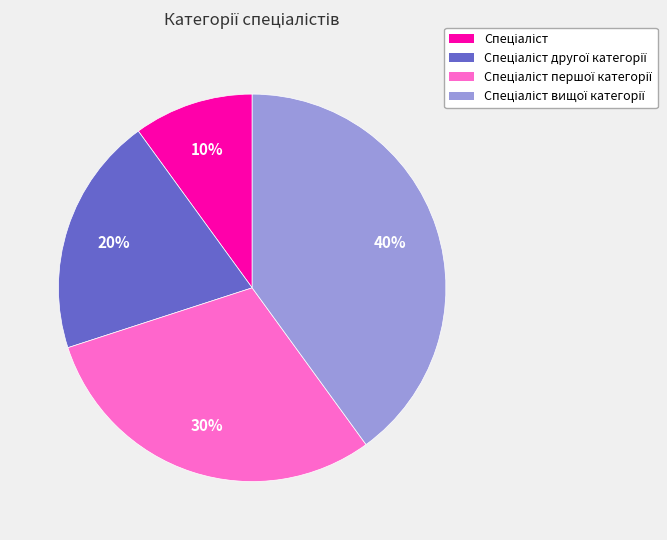

How many segments does this pie chart have?

4